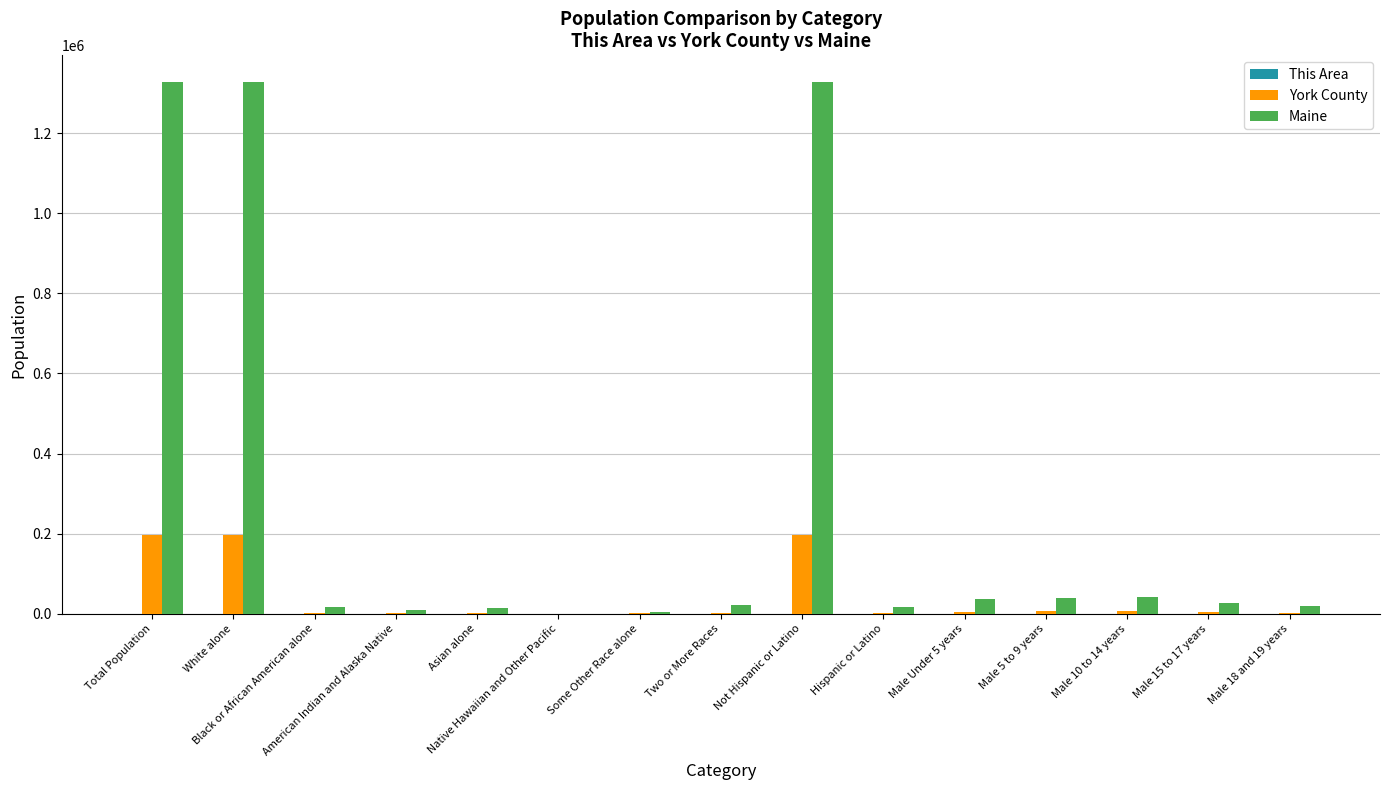

Which series has the largest total across all categories?

Maine